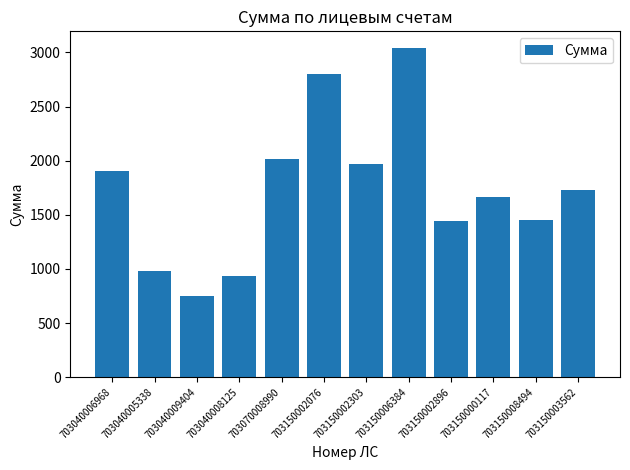

Where is the data nearest to the value 1894?

703040006968